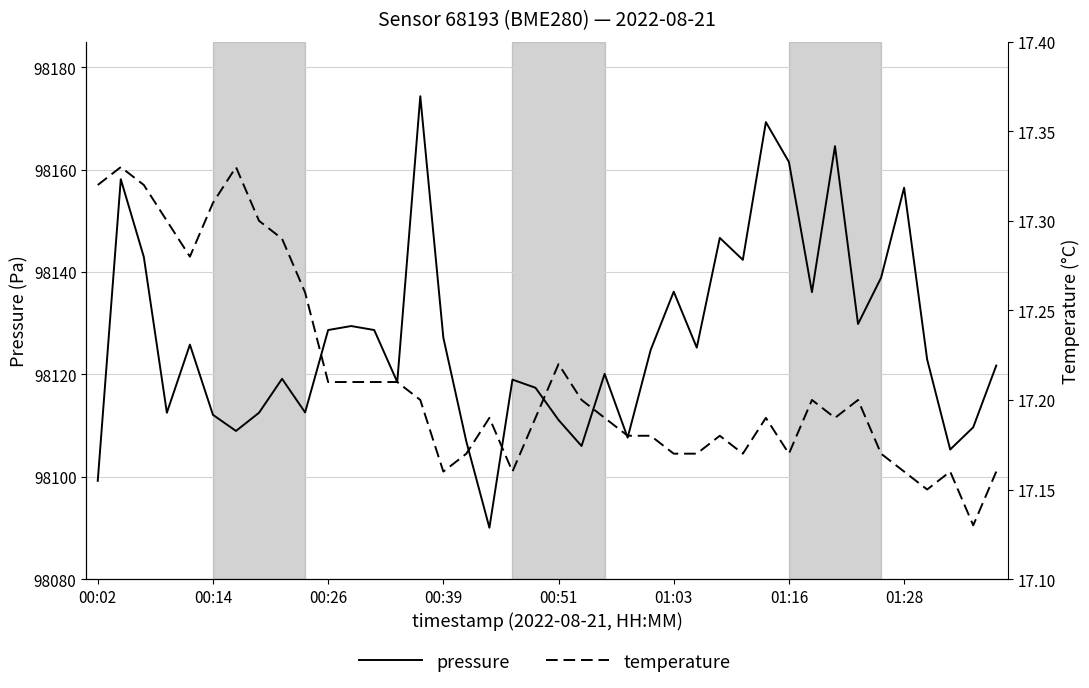

At which category is the sum across all series the highest?

14